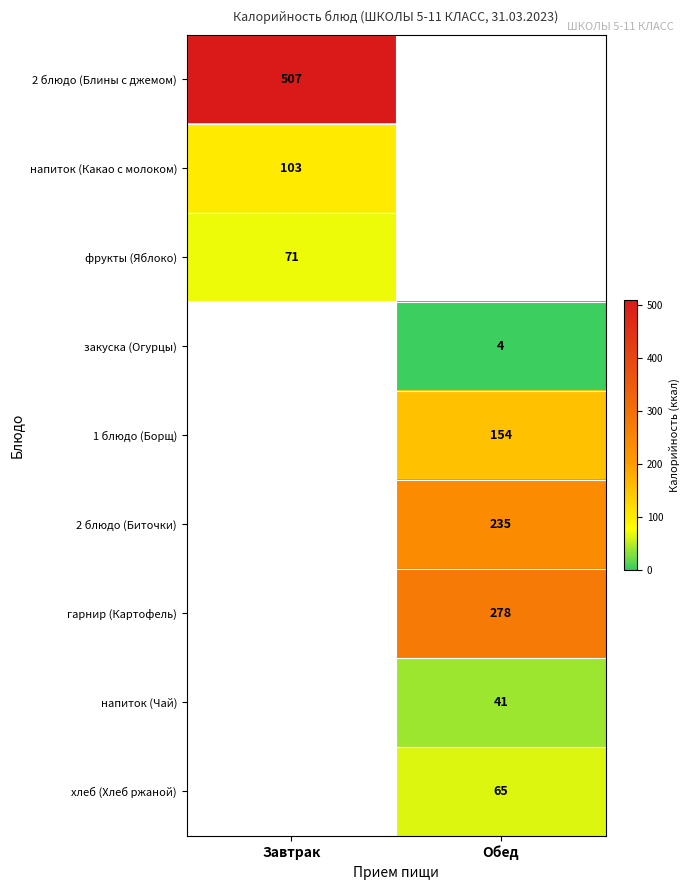

The value of 1 блюдо (Борщ) at Обед is 96.7. True or false?

False